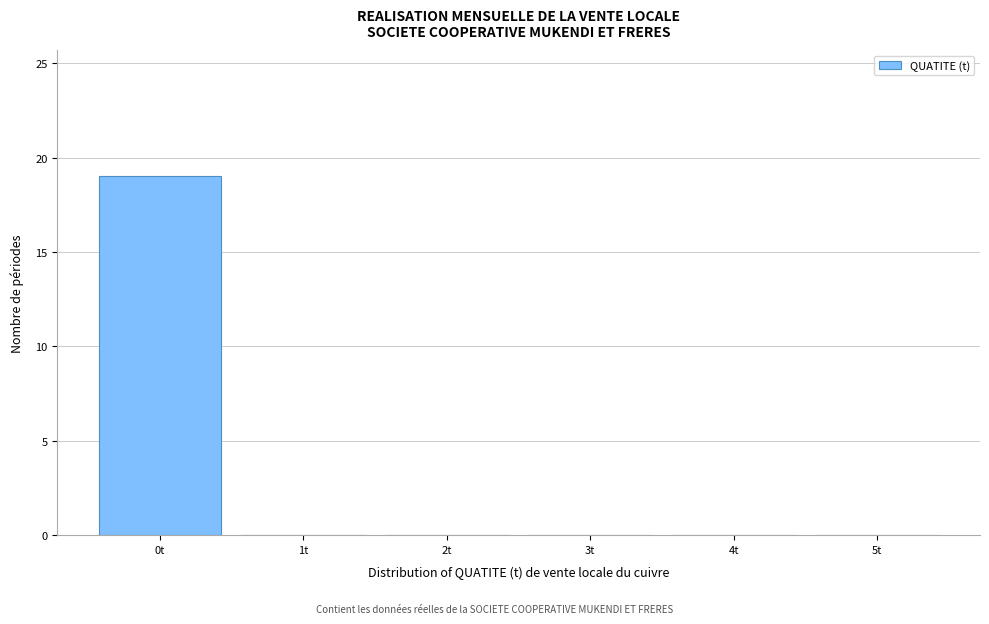

Reading left to right, list all the values displayed in this chart.

0t=19	1t=0	2t=0	3t=0	4t=0	5t=0